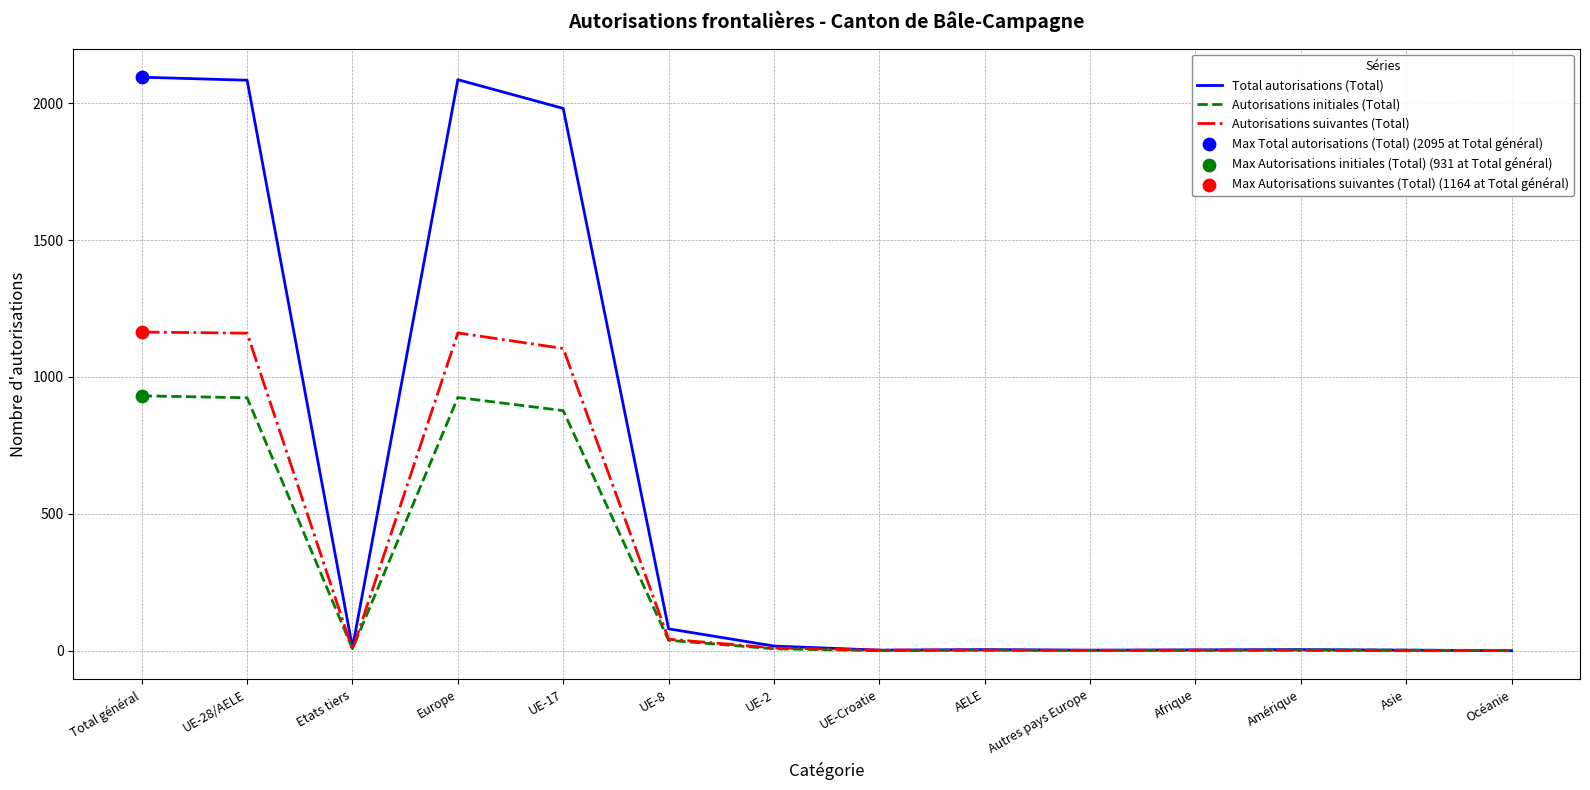

Which series has the widest spread of values?

Total autorisations (Total)